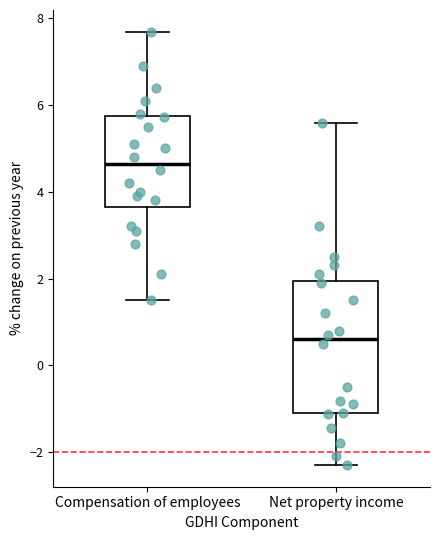

Reading left to right, transcribe this box plot: for each box, give where its median line is, the range the box spans, and where its two whiskers end, as read against the y-axis. The values are not printed on the chart, so give them approximately, as read against the axis.

Compensation of employees: median 4.6, box 3.6 to 5.8, whiskers 1.6 to 7.6
Net property income: median 0.6, box -1.2 to 2.0, whiskers -2.2 to 5.6